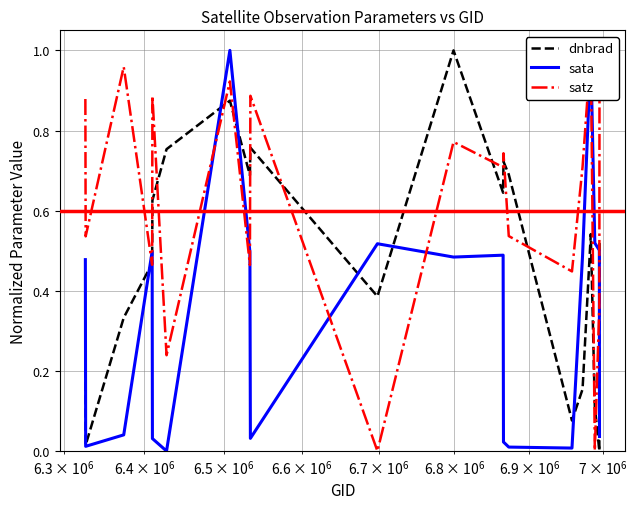

What is the value of the dnbrad point at the 9th from the left?

0.8